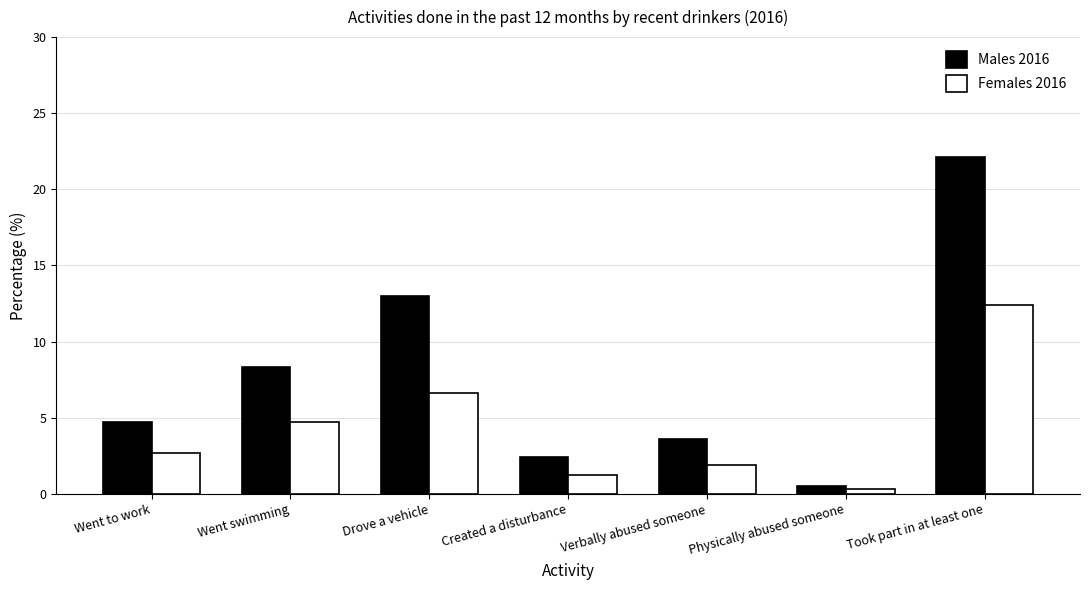

Rank the series by their maximum value, from highest to lowest.

Males 2016, Females 2016